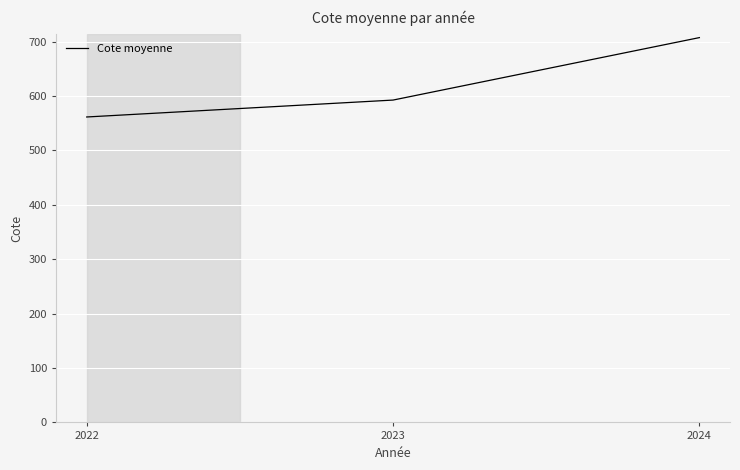

The value at 2024 is 993.4. True or false?

False